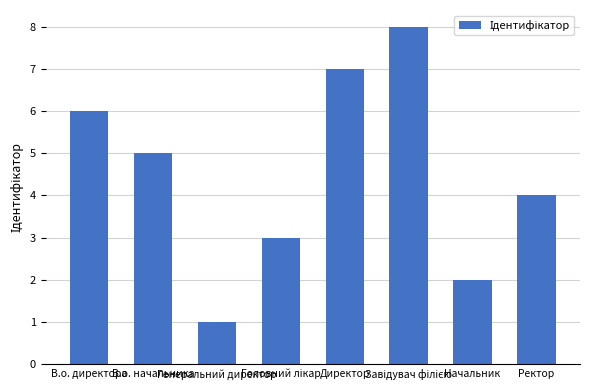

How many bars are there in total?

8